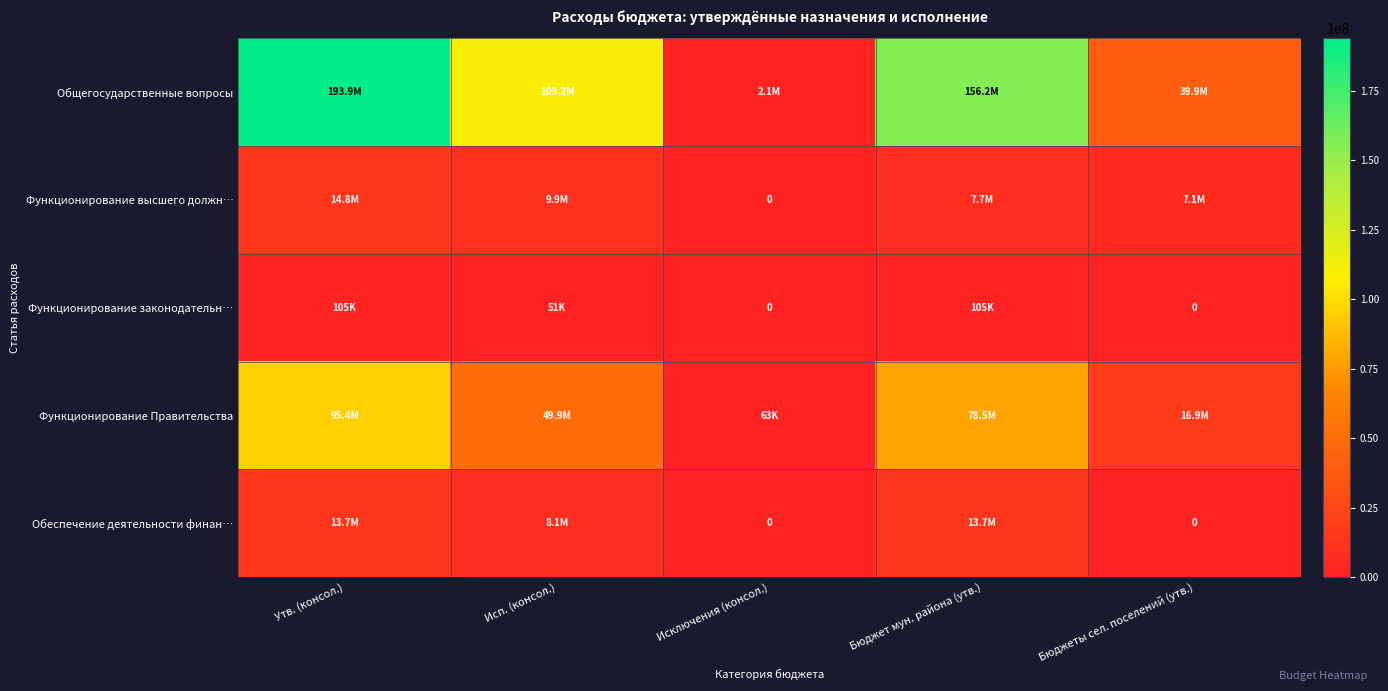

Which series has the largest total across all categories?

Общегосударственные вопросы